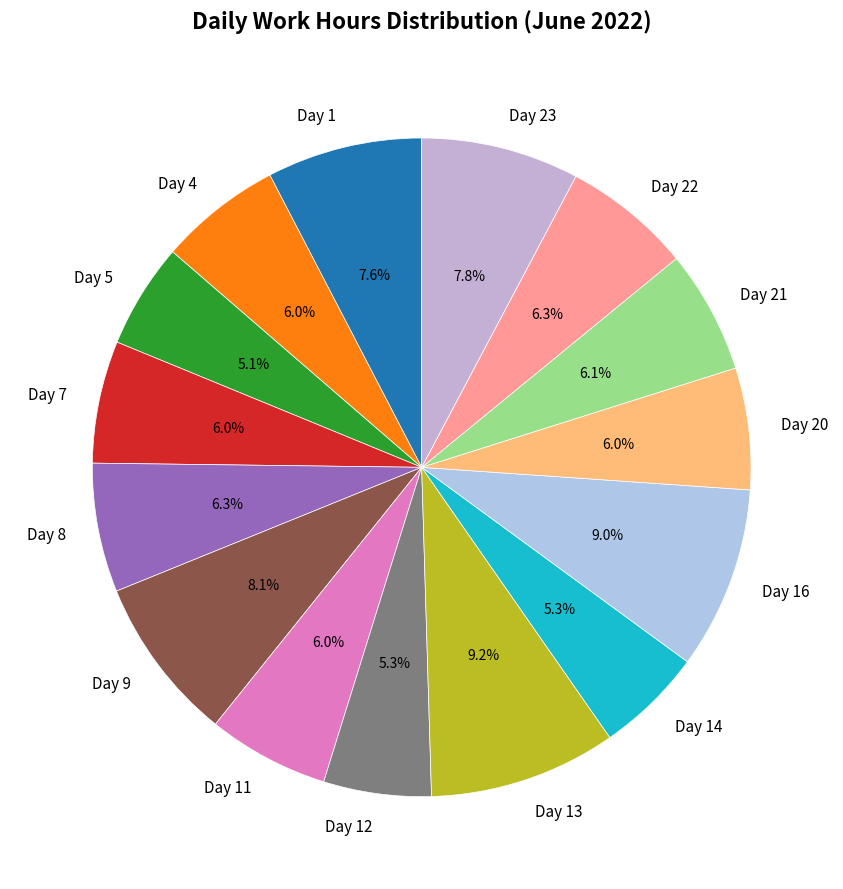

True or false: Day 5 accounts for 19% of the total.

False